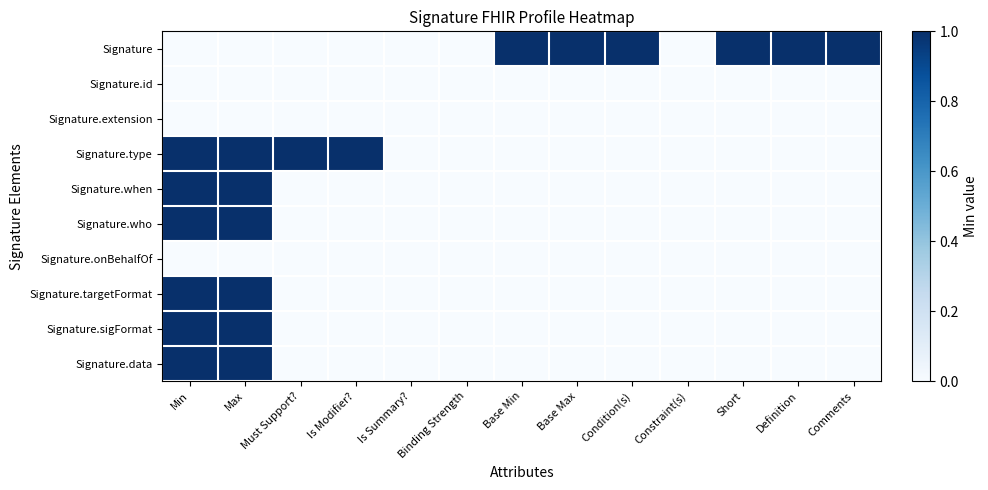

What is the difference between the highest and lowest values at Base Max?

1